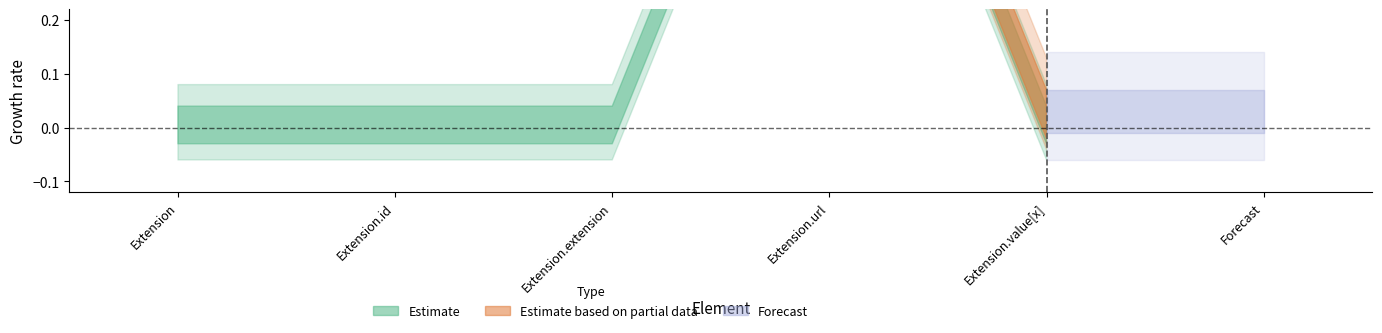

Which category has the lowest value across all series?

Extension